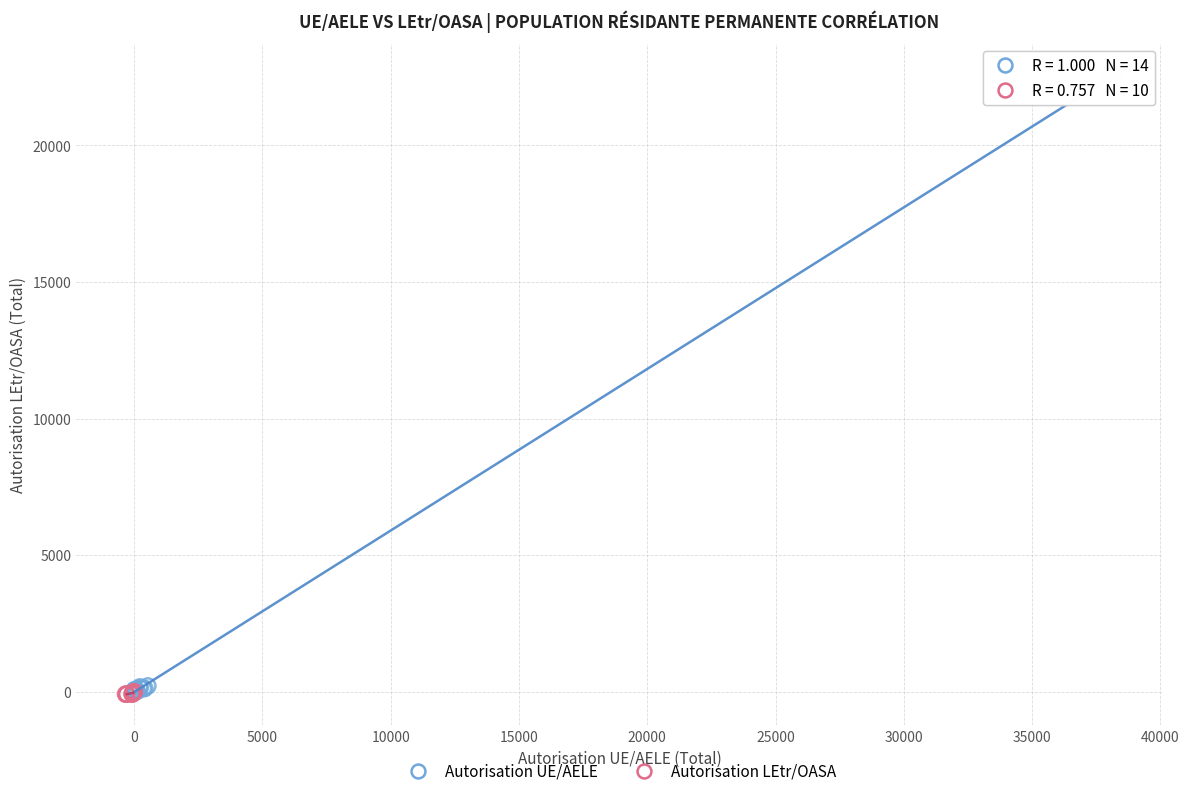

Which series contains the highest Y value?

Autorisation UE/AELE